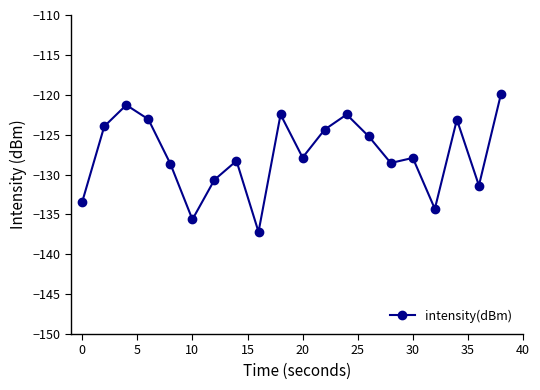

True or false: there are more than 1 points higher than both neighbors.

True